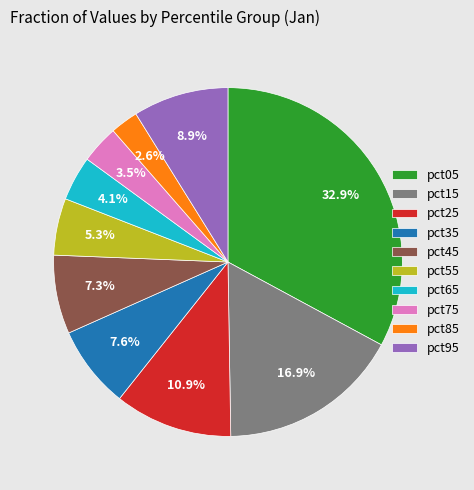

How many slices are in this pie chart?

10